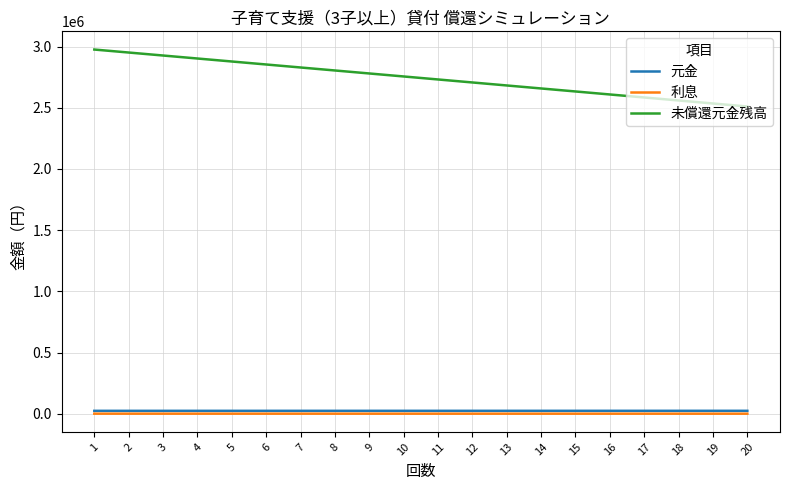

What is the total value across all series at 14?

2683298